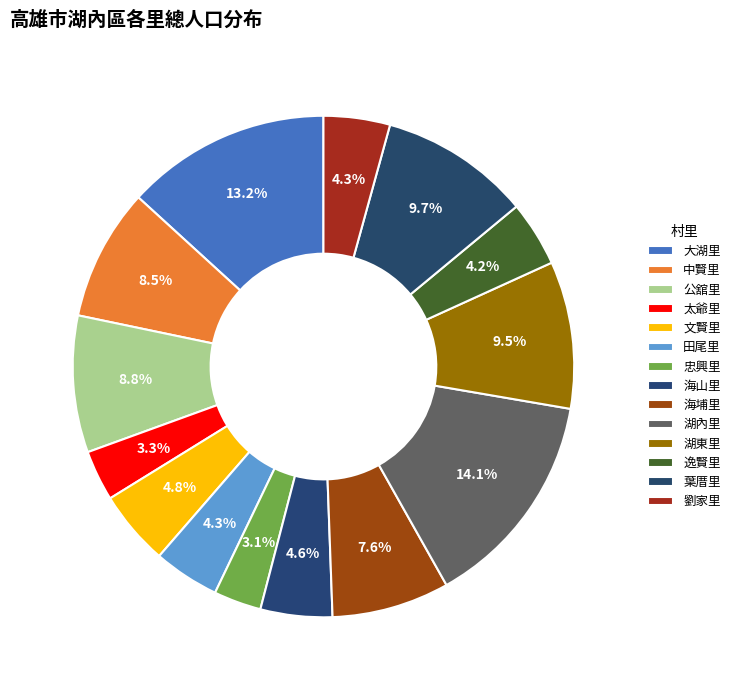

Is the sum of 海山里 and 中賢里 greater than half?

No